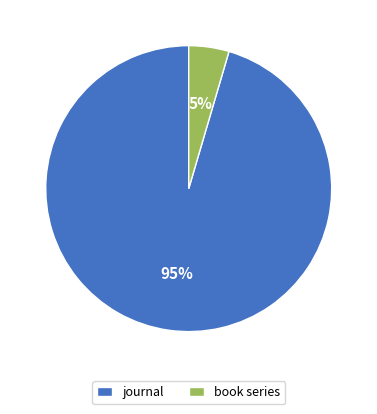

True or false: book series accounts for 5% of the total.

True